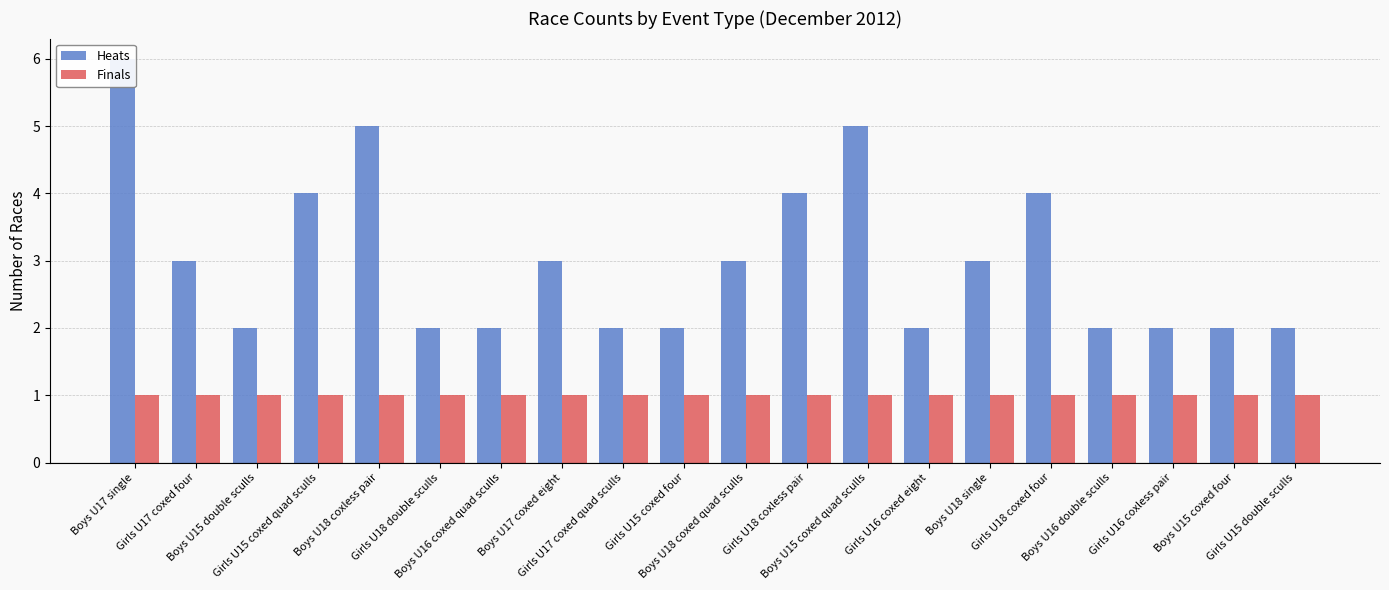

What is the lowest value of the Finals series?

1